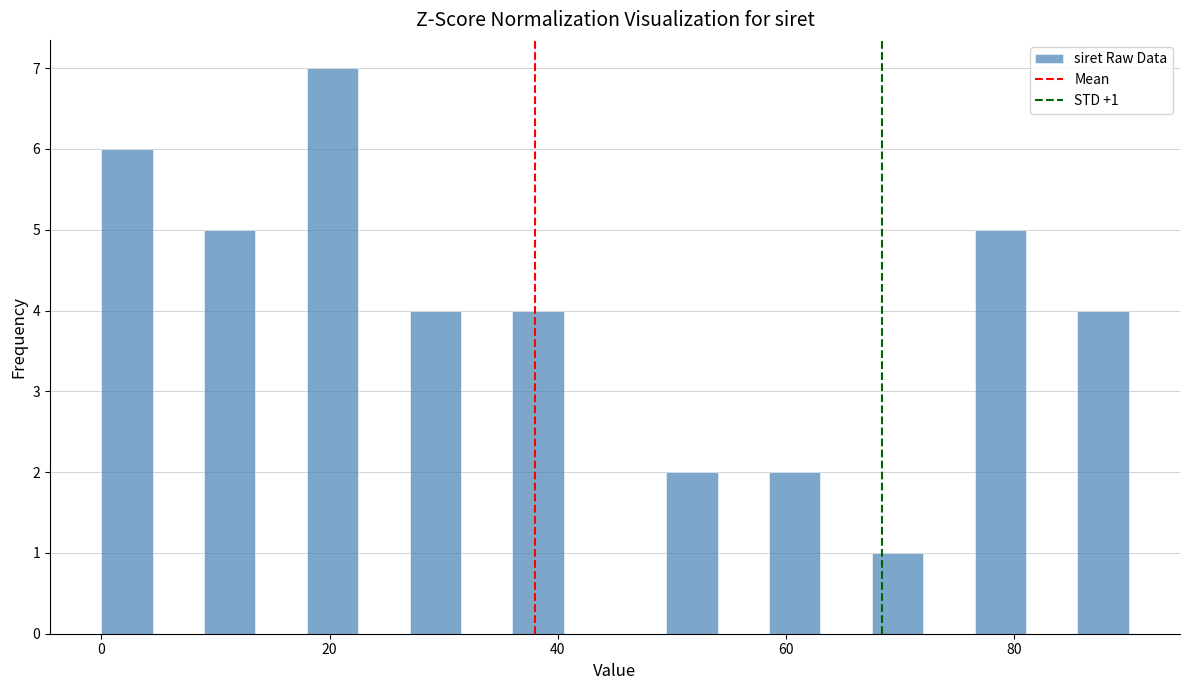

Around what value on the x-axis is the tallest bar? Give the approximate position of its centre, as read against the axis.

20